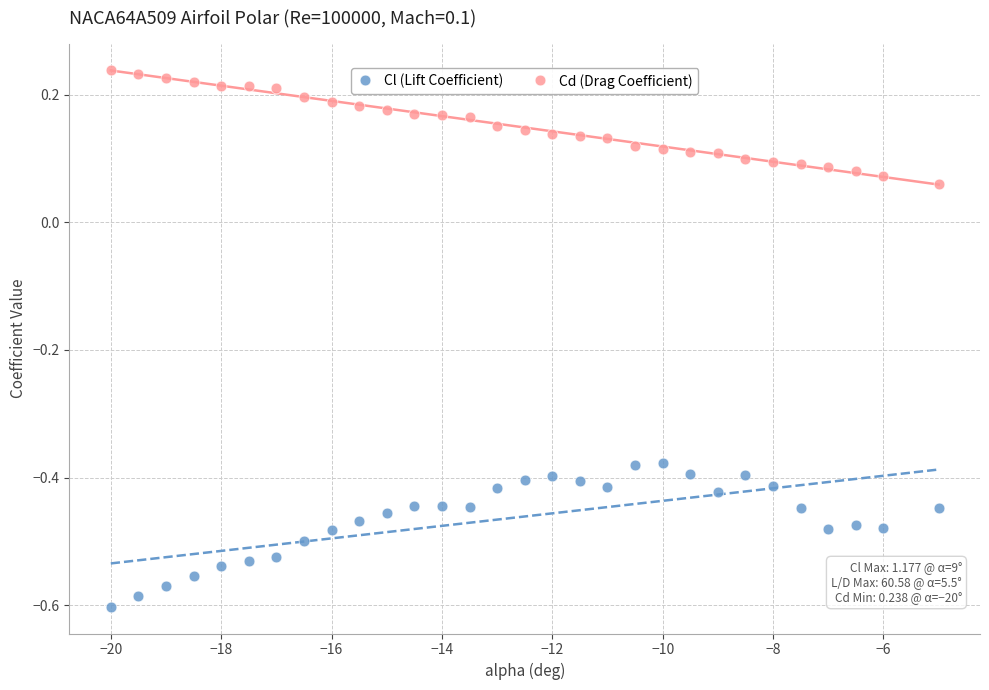

Which series reaches the minimum Y coordinate?

Cl (Lift Coefficient)